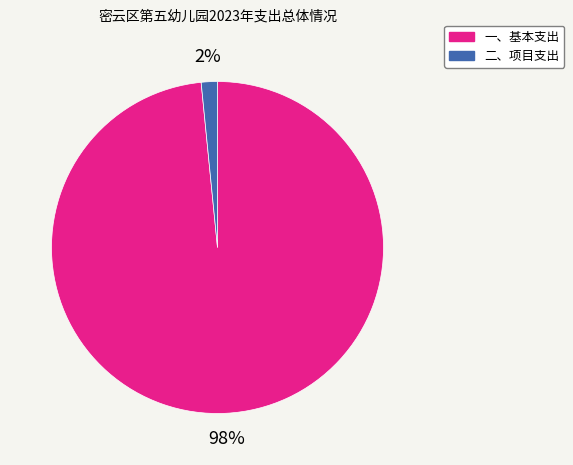

To the nearest percent, what portion does 二、项目支出 represent?

2%